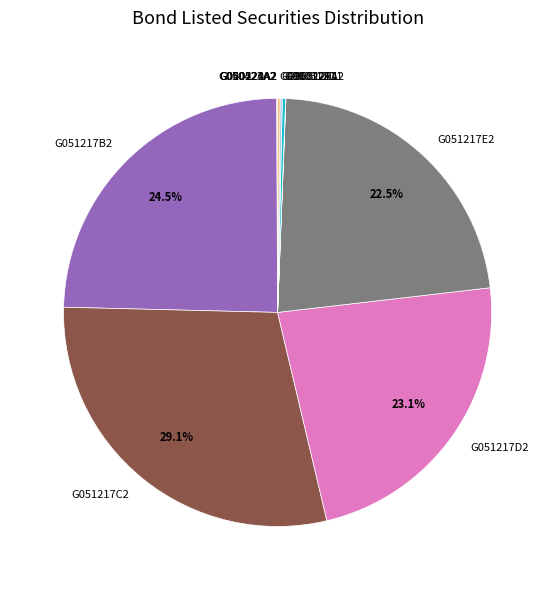

Which slice is the largest?

G051217C2